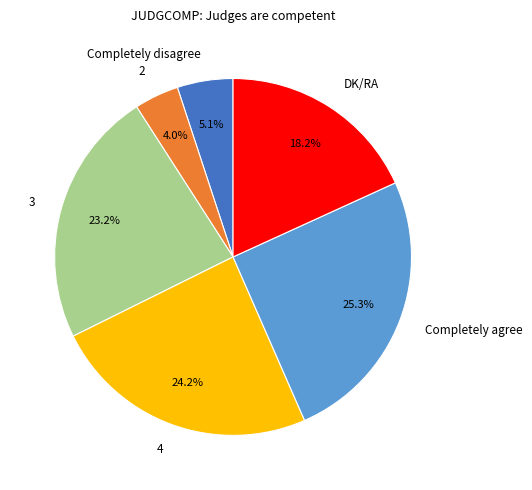

Rank the categories by value from highest to lowest.

Completely agree, 4, 3, DK/RA, Completely disagree, 2